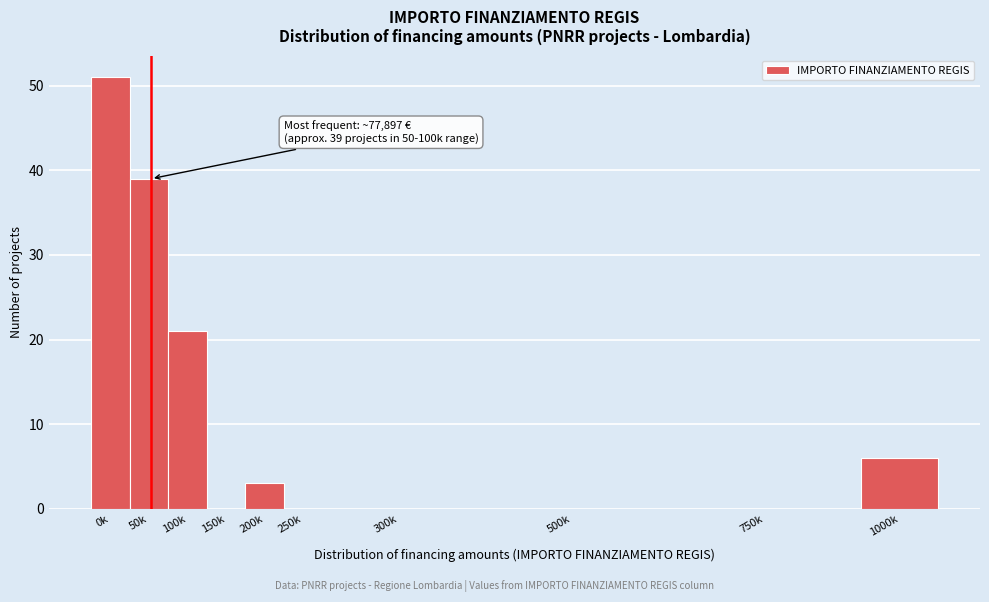

Reading left to right, extract all data points from this chart.

0k=51	50k=39	100k=21	150k=0	200k=3	250k=0	300k=0	500k=0	750k=0	1000k=6